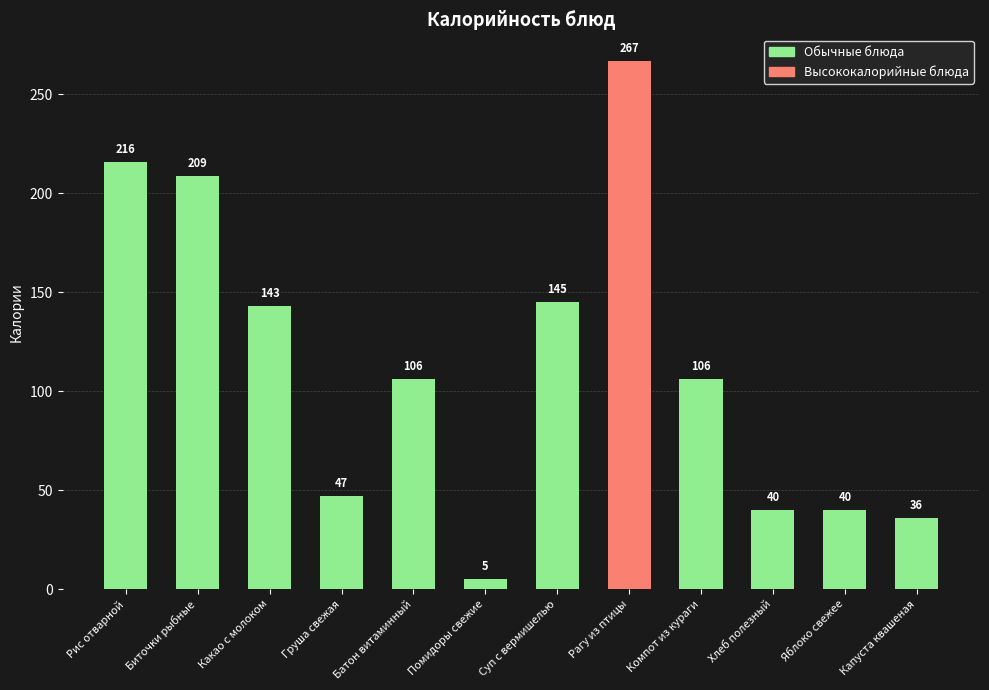

What value does the data have at Яблоко свежее?

40